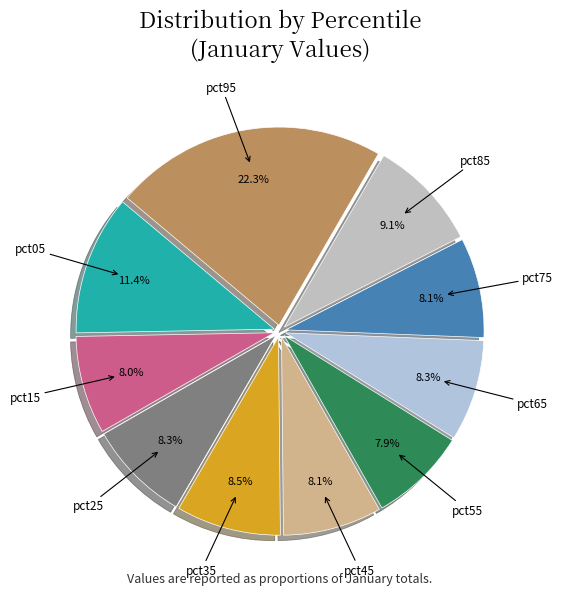

Count the number of slices in the pie.

10